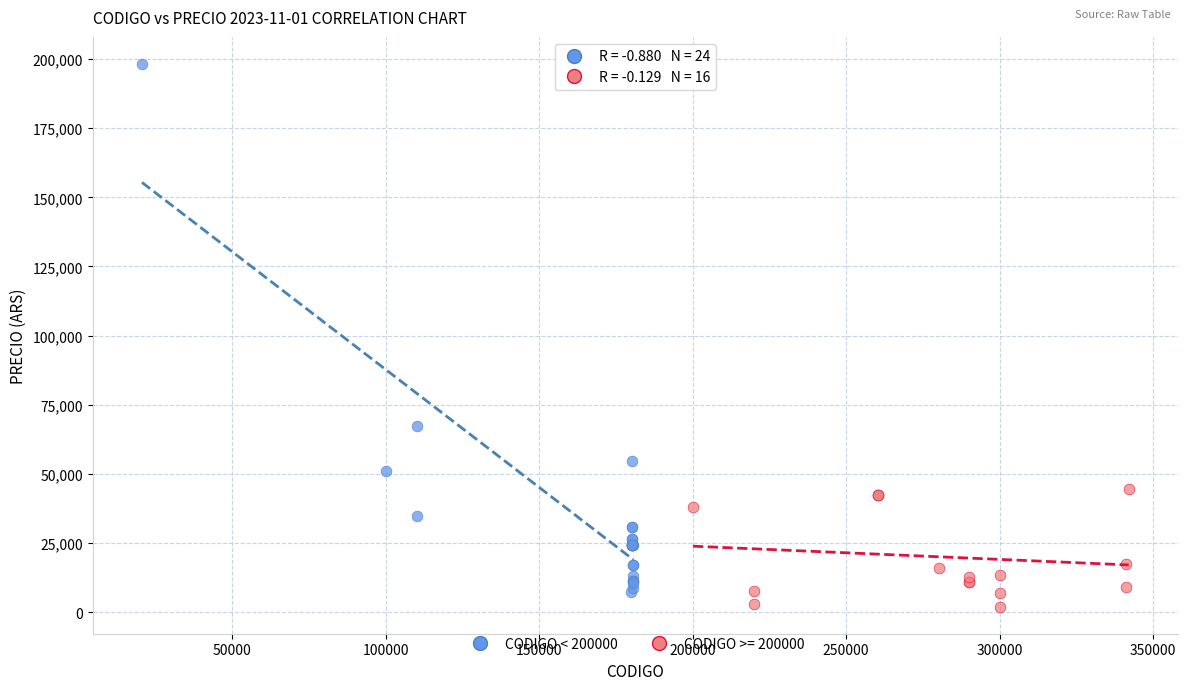

Which series has the widest spread of Y values?

CODIGO < 200000